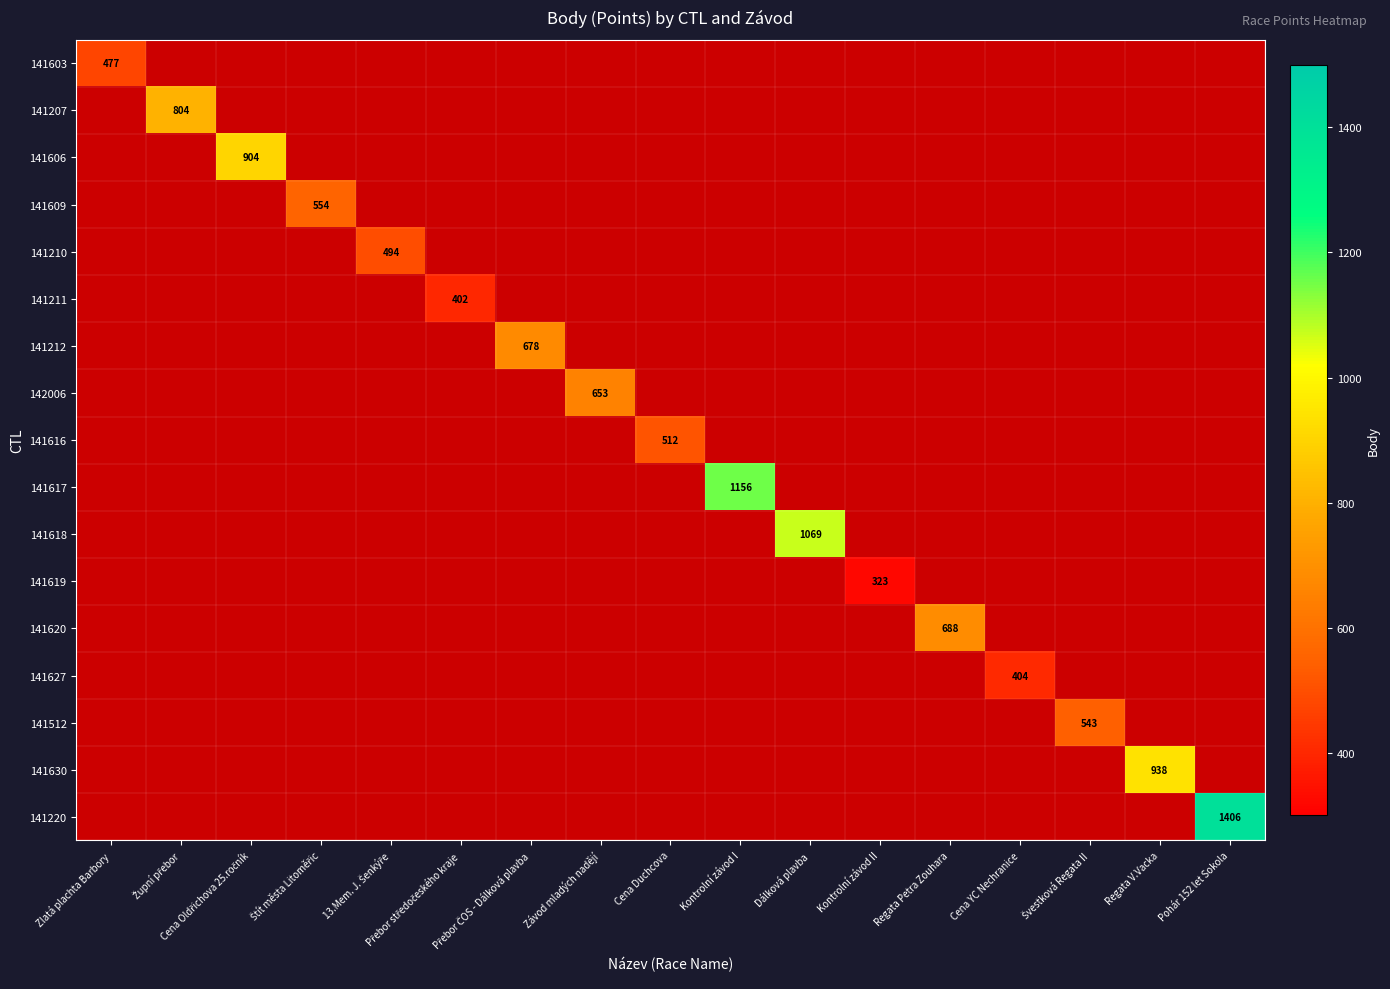

Count the number of categories in the chart.

17